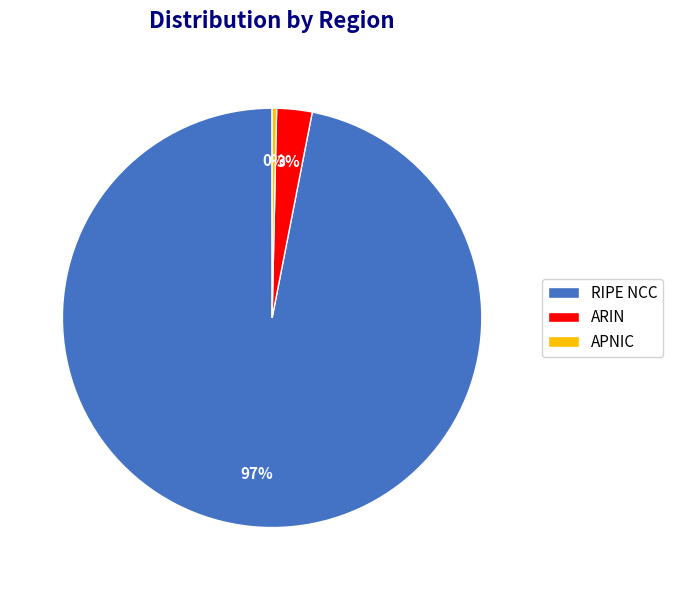

To the nearest percent, what is the average slice percentage?

33%